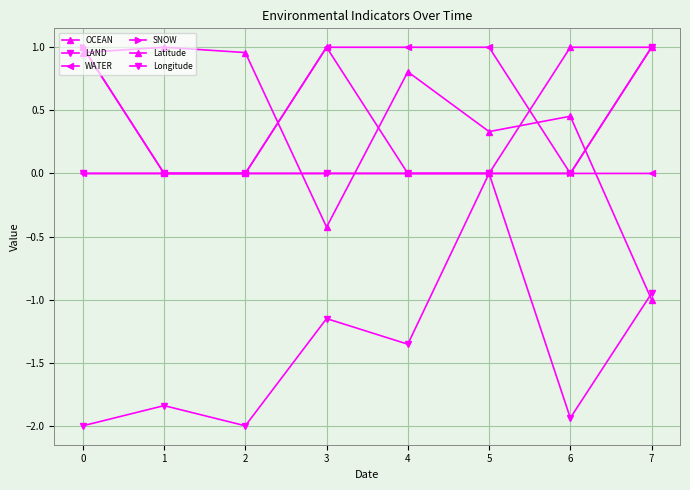

Reading left to right, what are all the values shown in this chart?

OCEAN: 1.0	0.0	0.0	1.0	0.0	0.0	1.0	1.0
LAND: 0.0	0.0	0.0	0.0	0.0	0.0	0.0	1.0
WATER: 0.0	0.0	0.0	1.0	1.0	1.0	0.0	0.0
SNOW: 1.0	0.0	0.0	0.0	0.0	0.0	0.0	1.0
Latitude: 1.0	1.0	1.0	-0.4	0.8	0.3	0.5	-1.0
Longitude: -2.0	-1.8	-2.0	-1.2	-1.4	0.0	-1.9	-1.0